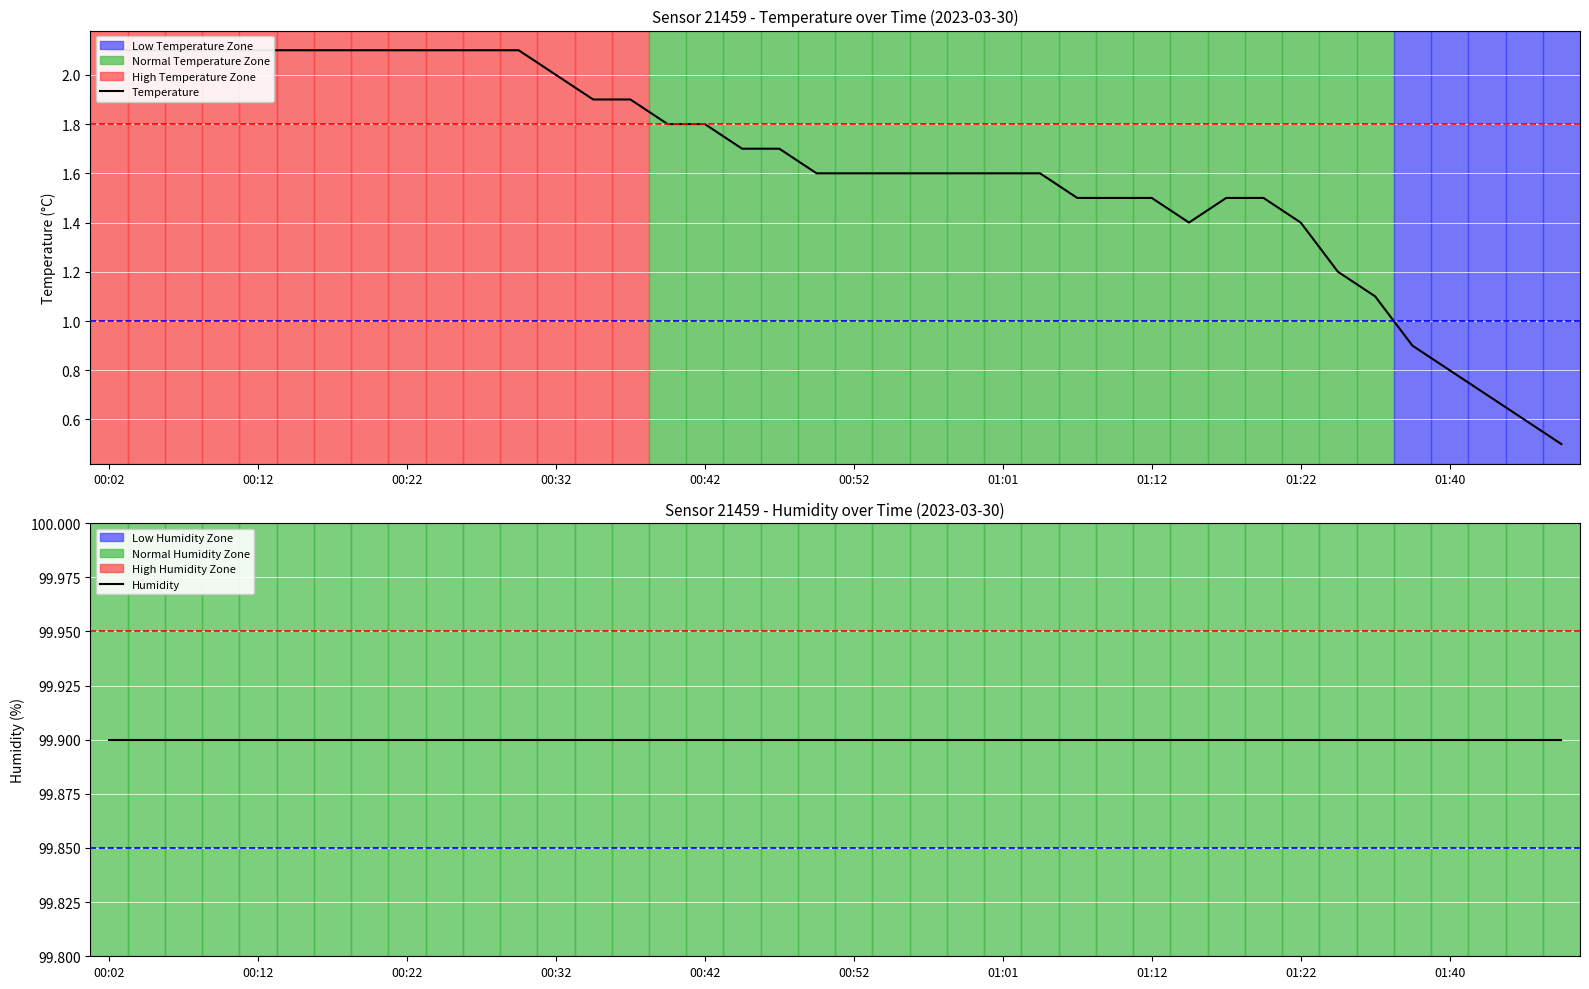

Which series changed the most between 00:52 and 17?

Temperature